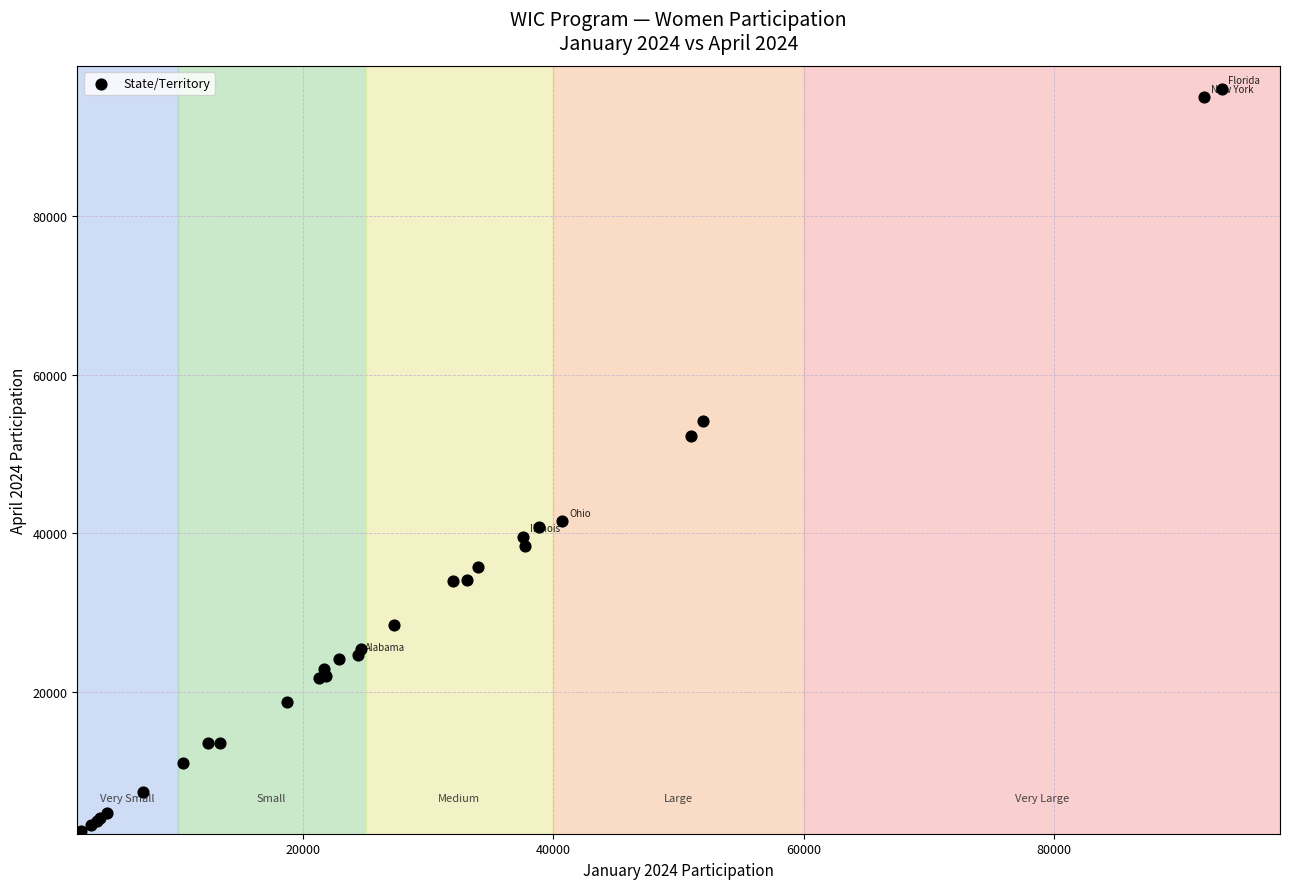

What Y value in the scatter plot is closest to 49097?

52297